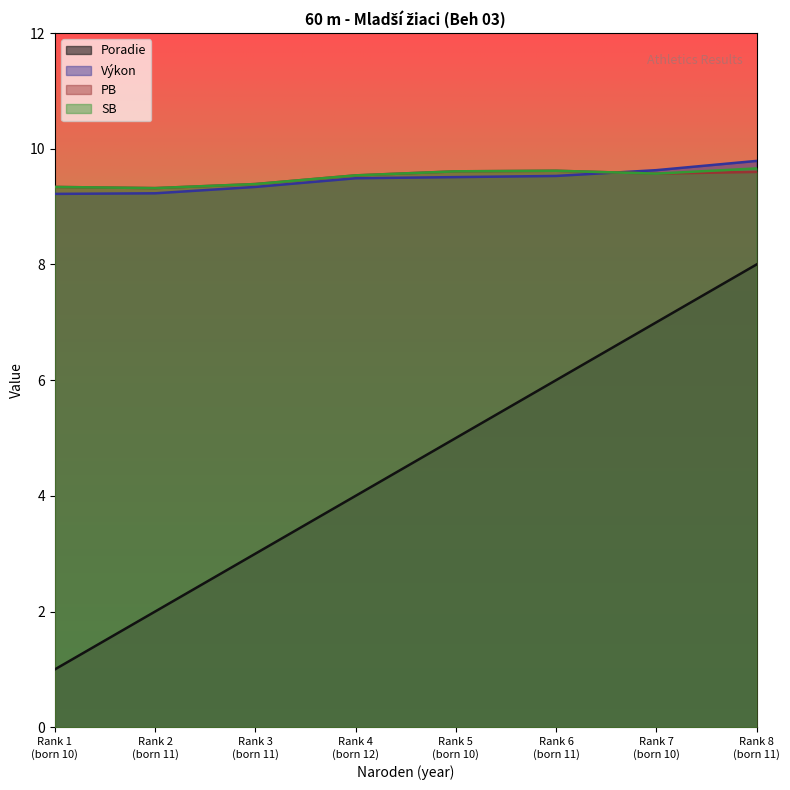

At how many categories does at least one series exceed 9?

8